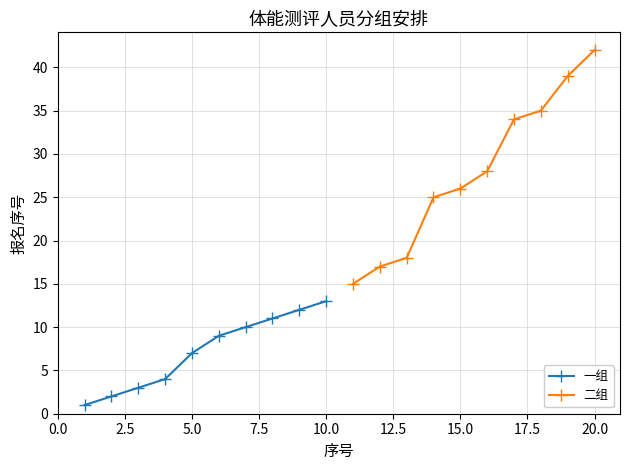

Which series changed the most between 7.5 and 12.5?

一组